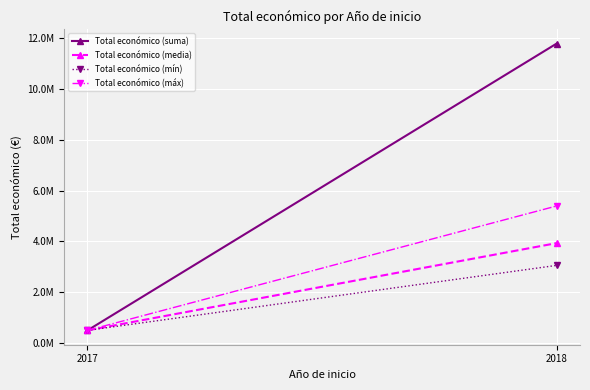

Count the Total económico (suma) values in the range 492343 to 11784423.

2